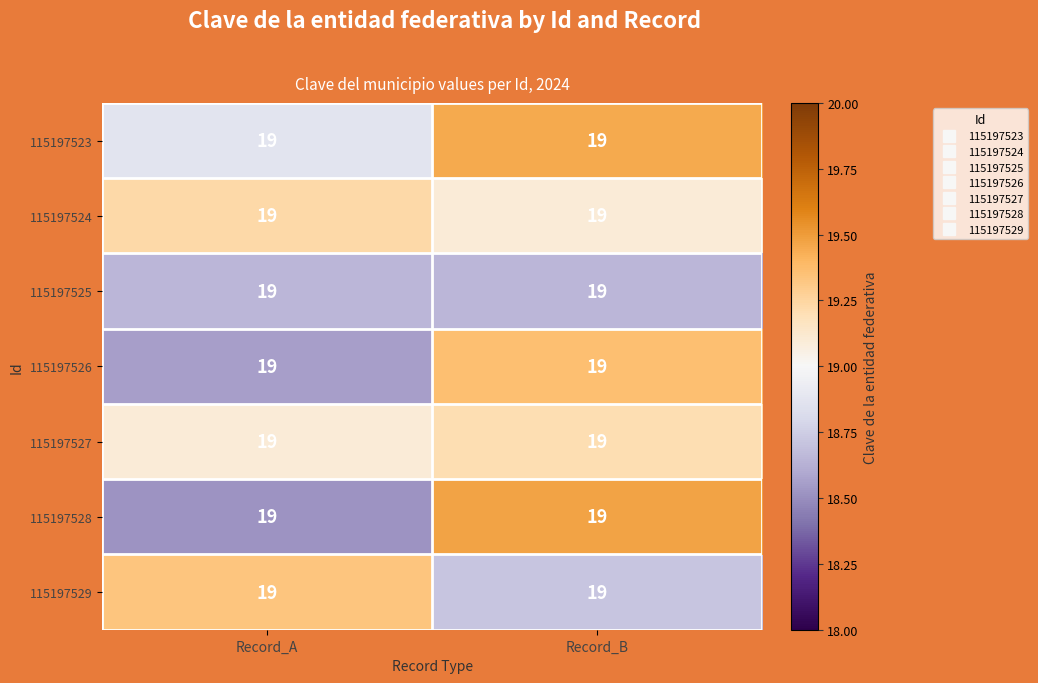

The value of 115197526 at Record_B is 19.4. True or false?

True